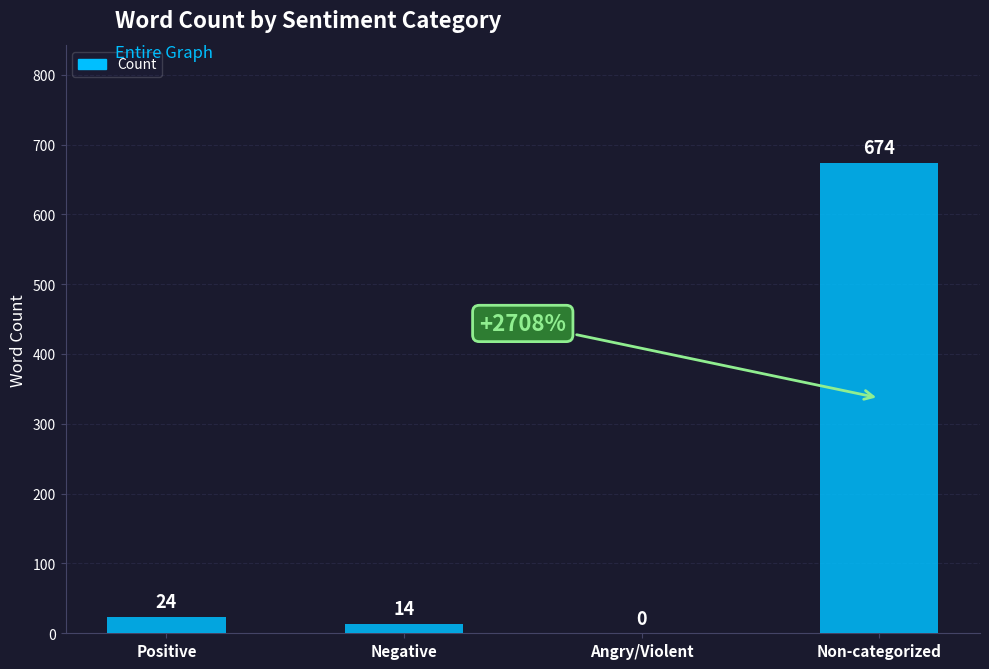

Which category has the highest value across all series?

Non-categorized